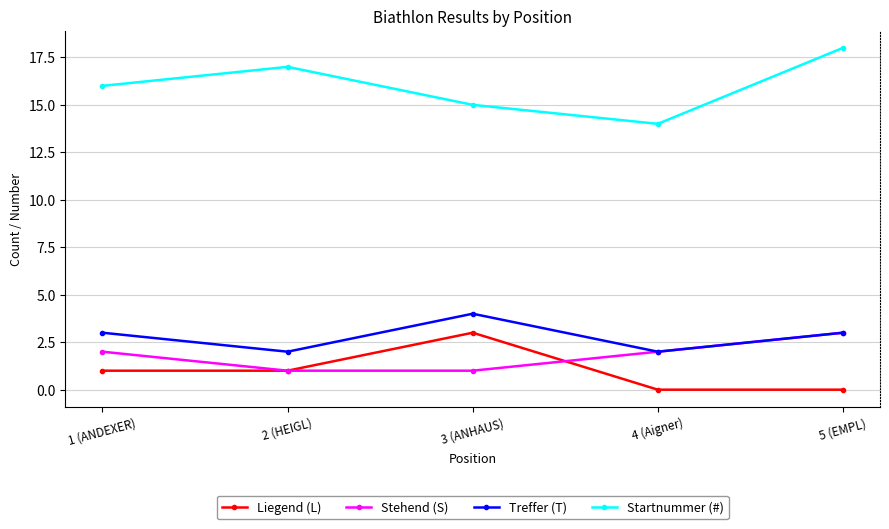

How many lines are shown in the chart?

4